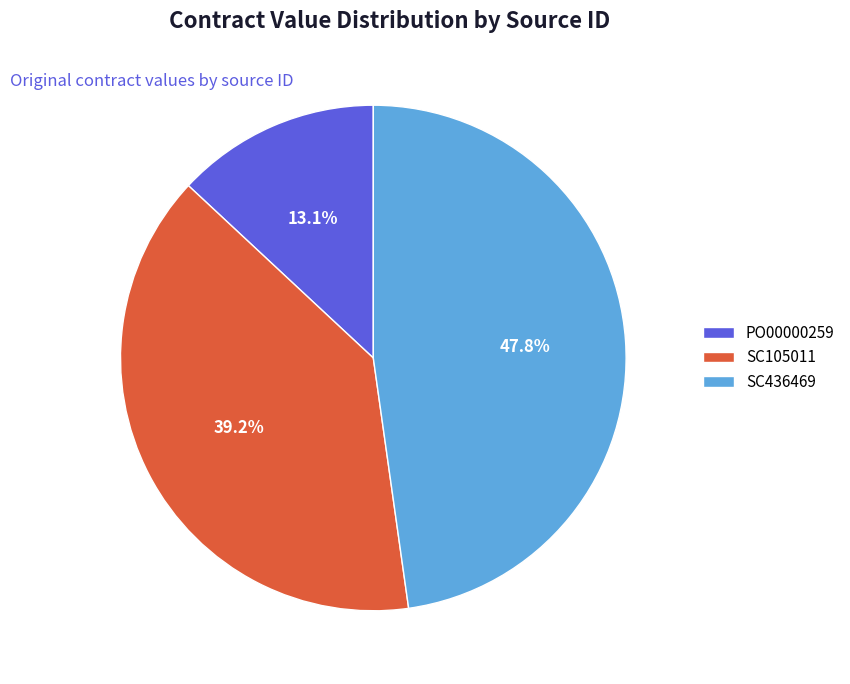

How much of the chart is everything except PO00000259?

86.9%